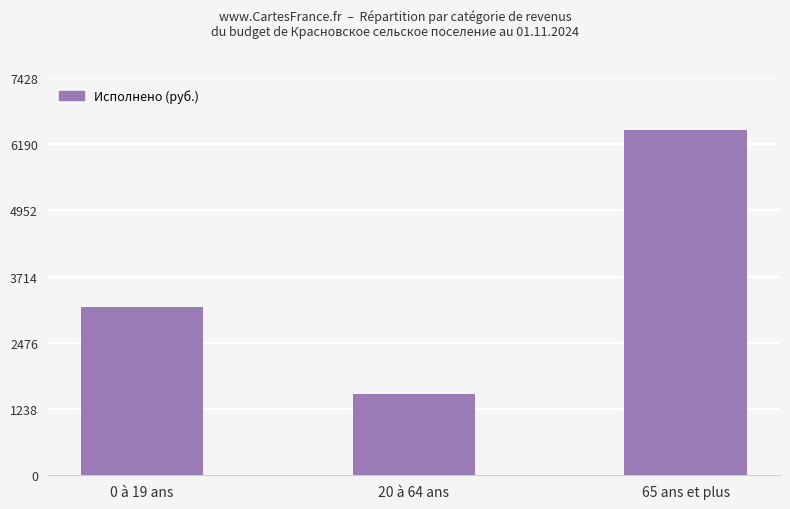

What position from the left is 20 à 64 ans?

2